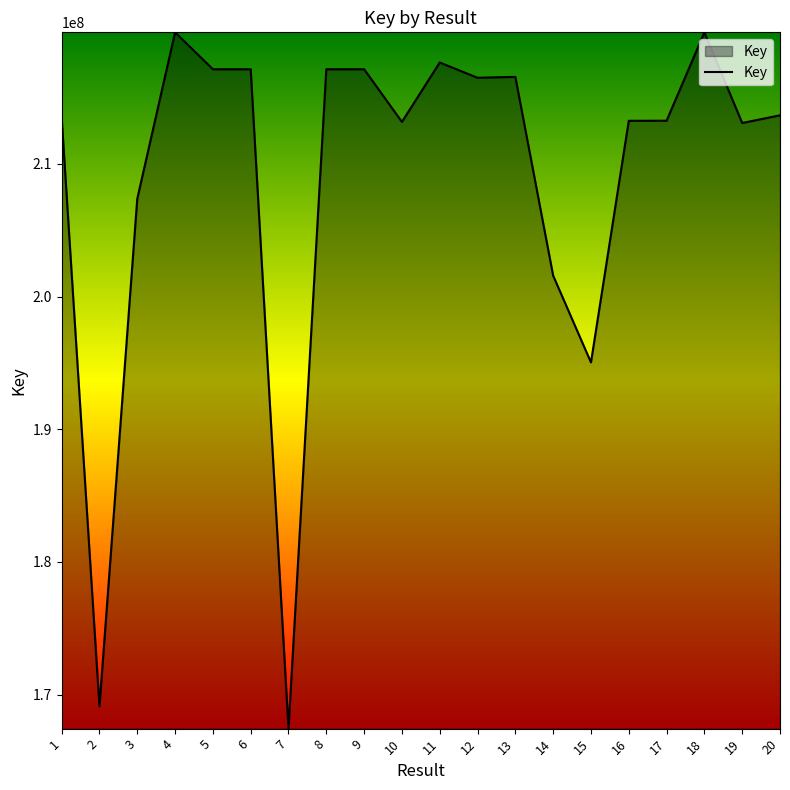

What is the approximate value at 1, to the nearest 50?

213506800